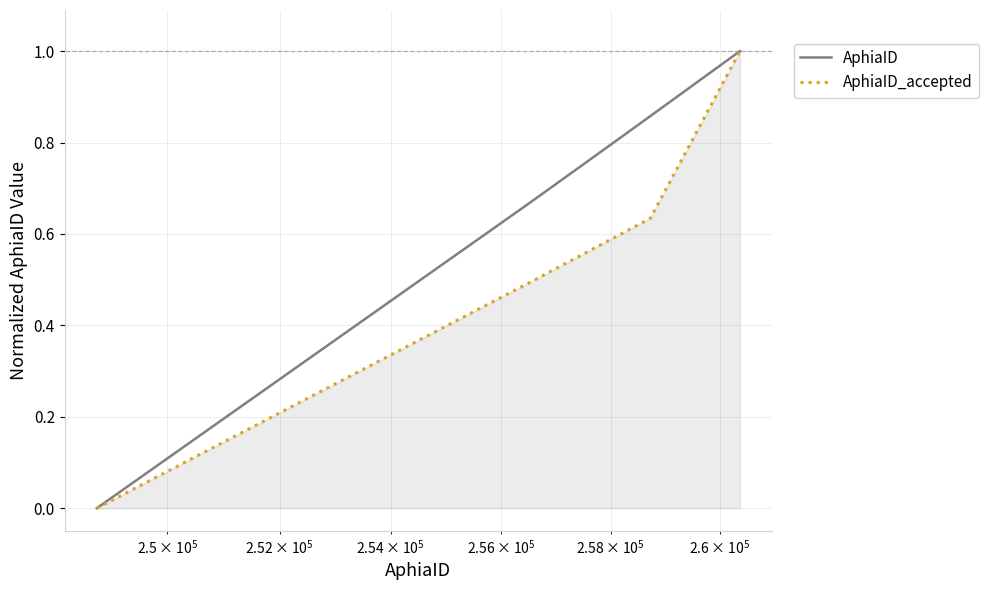

Rank the series by their average value, from highest to lowest.

AphiaID, AphiaID_accepted